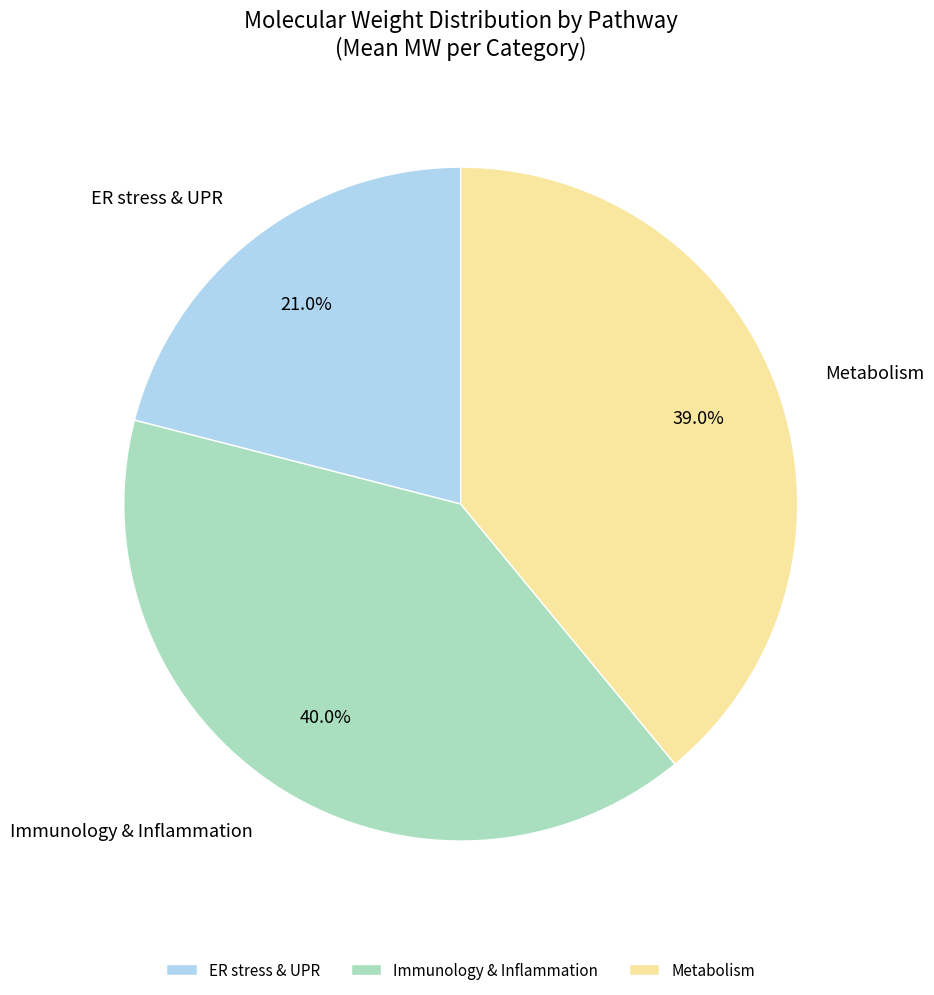

Do Immunology & Inflammation and ER stress & UPR together represent more than half of the pie?

Yes